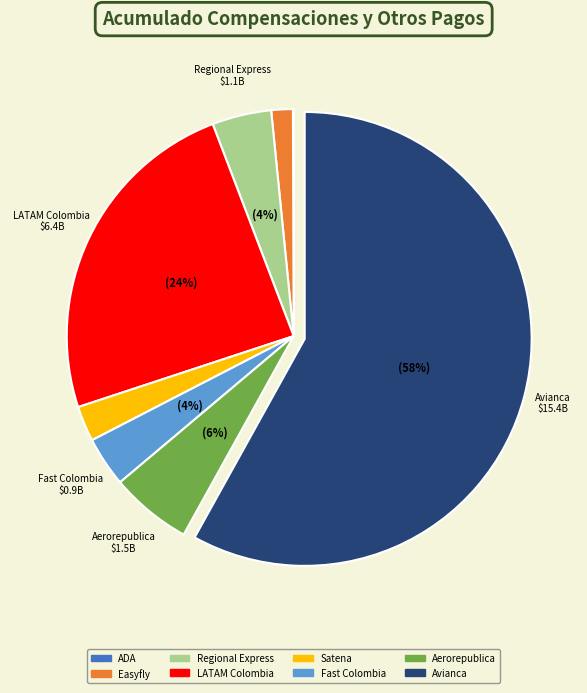

Does Avianca represent more than half of the total?

Yes